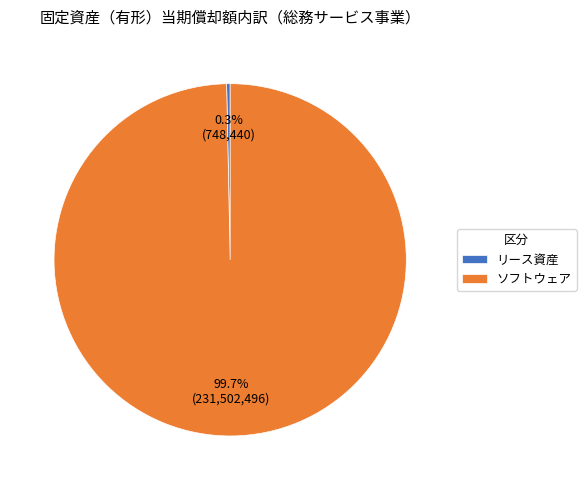

Between リース資産 and ソフトウェア, which is larger?

ソフトウェア